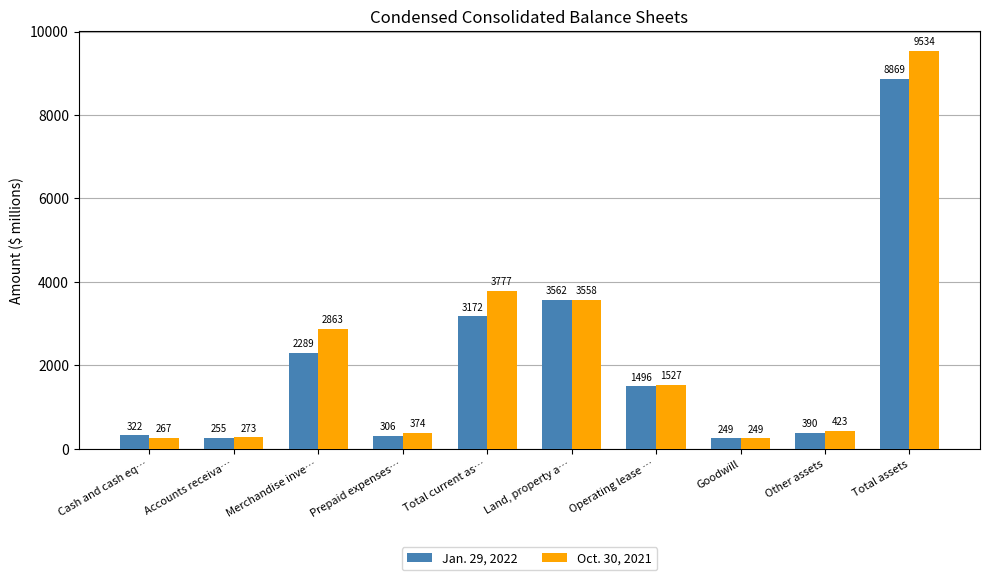

What position from the left is Operating lease …?

7